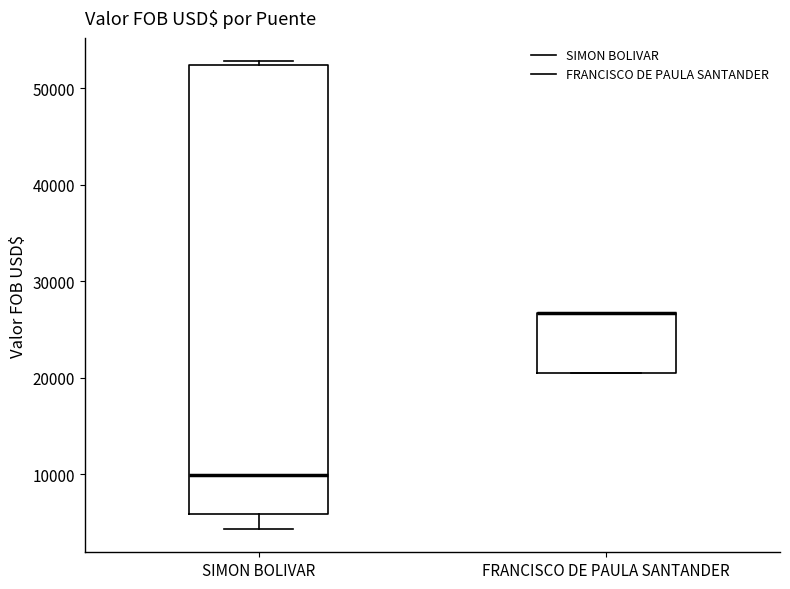

Reading left to right, transcribe this box plot: for each box, give where its median line is, the range the box spans, and where its two whiskers end, as read against the y-axis. The values are not printed on the chart, so give them approximately, as read against the axis.

SIMON BOLIVAR: median 10000, box 6000 to 52000, whiskers 4000 to 53000
FRANCISCO DE PAULA SANTANDER: median 27000 (drawn on the box's upper edge), box 20000 to 27000, whiskers 20000 to 27000